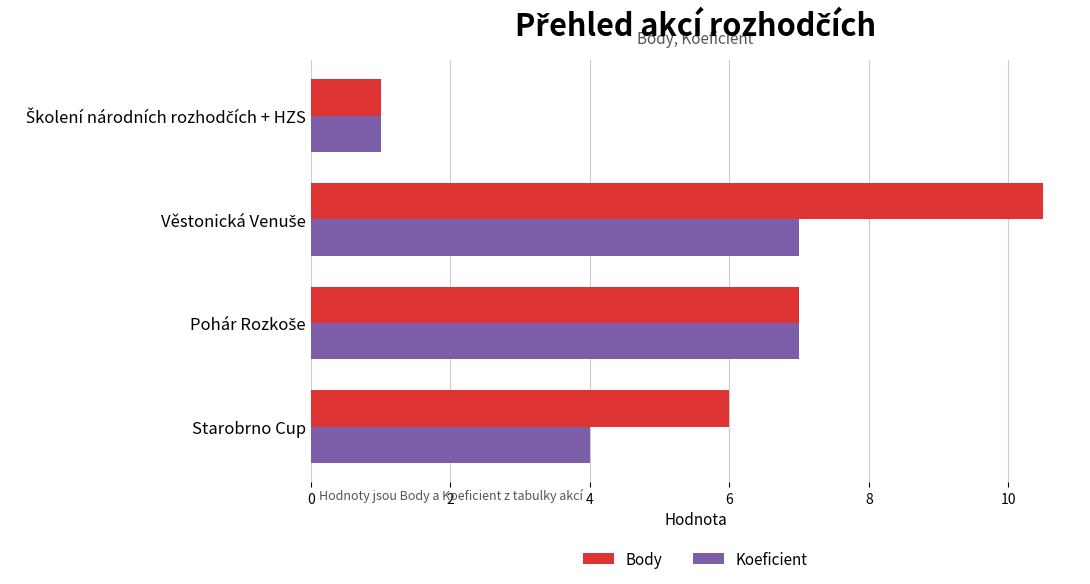

What is the spread (max minus min) of values at Starobrno Cup?

2.0